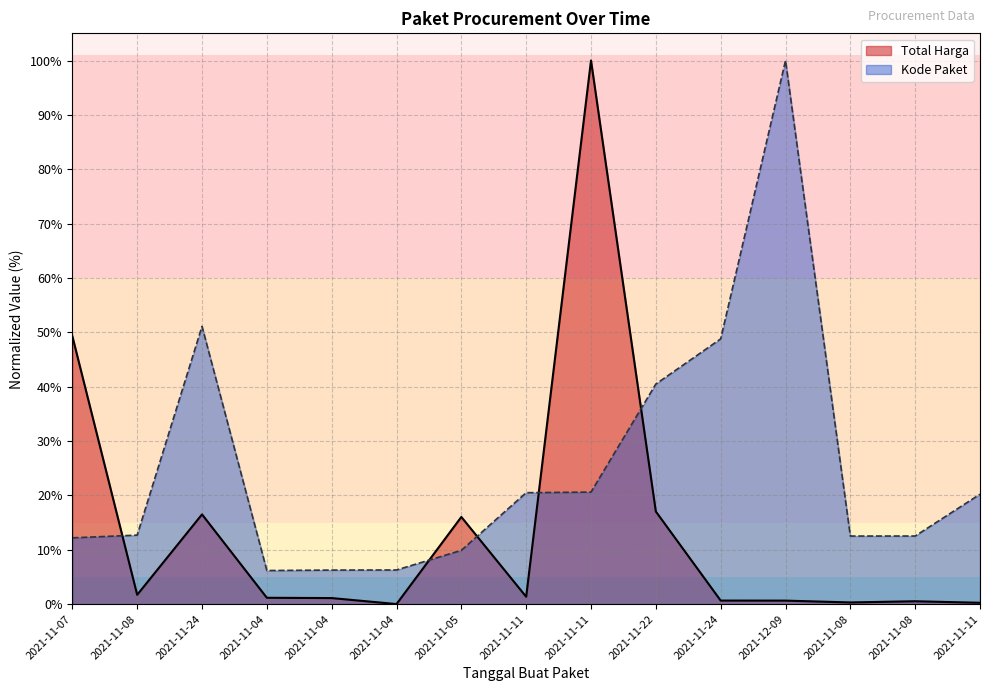

Is it true that Total Harga equals 0.4 at 2021-11-08?

False